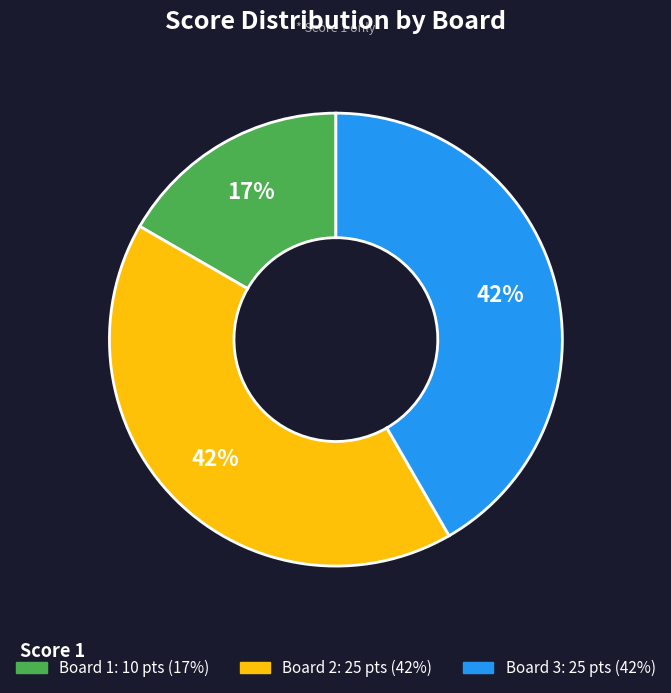

What percentage is the Board 1 slice, to the nearest percent?

17%